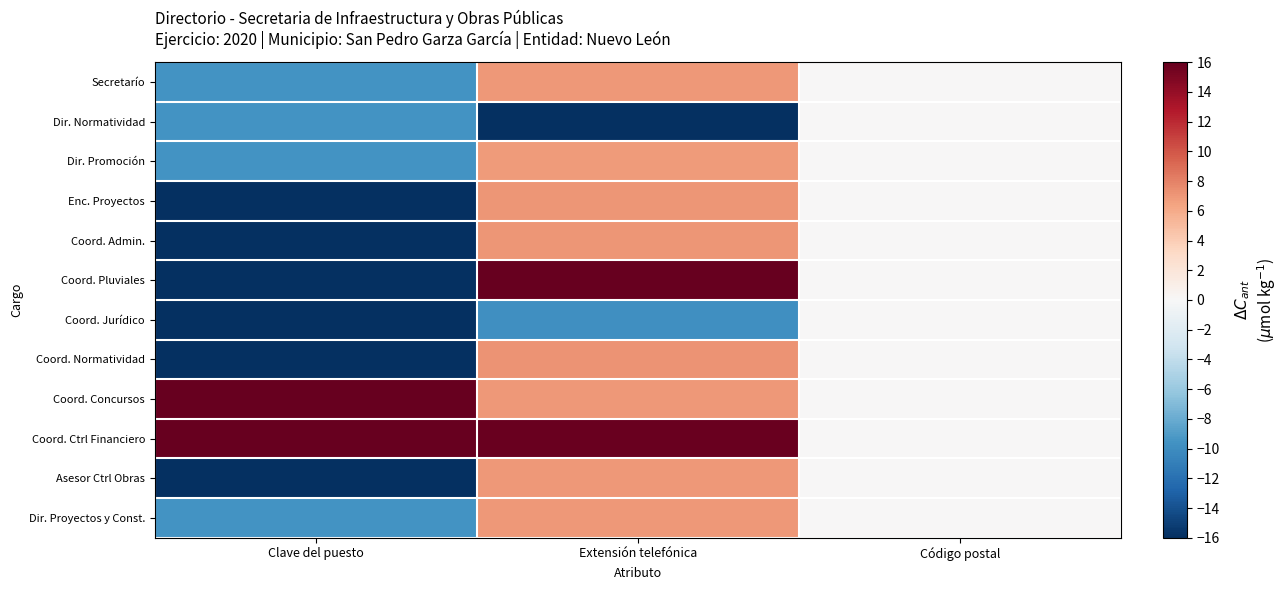

Which series has the largest range (max minus min)?

Coord. Pluviales